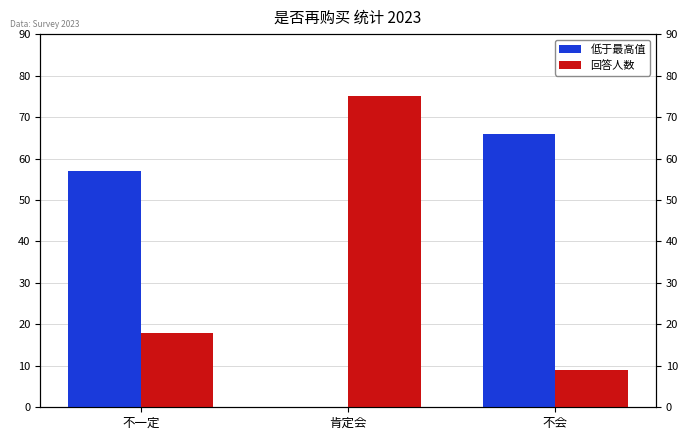

What is the label of the 2nd bar from the right?

肯定会